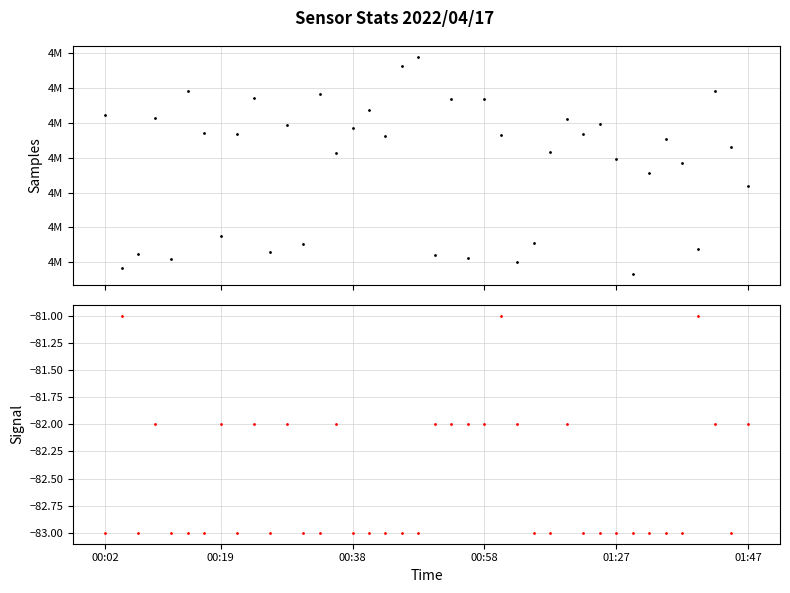

List the series in order of their overall mean, highest first.

Samples, Signal